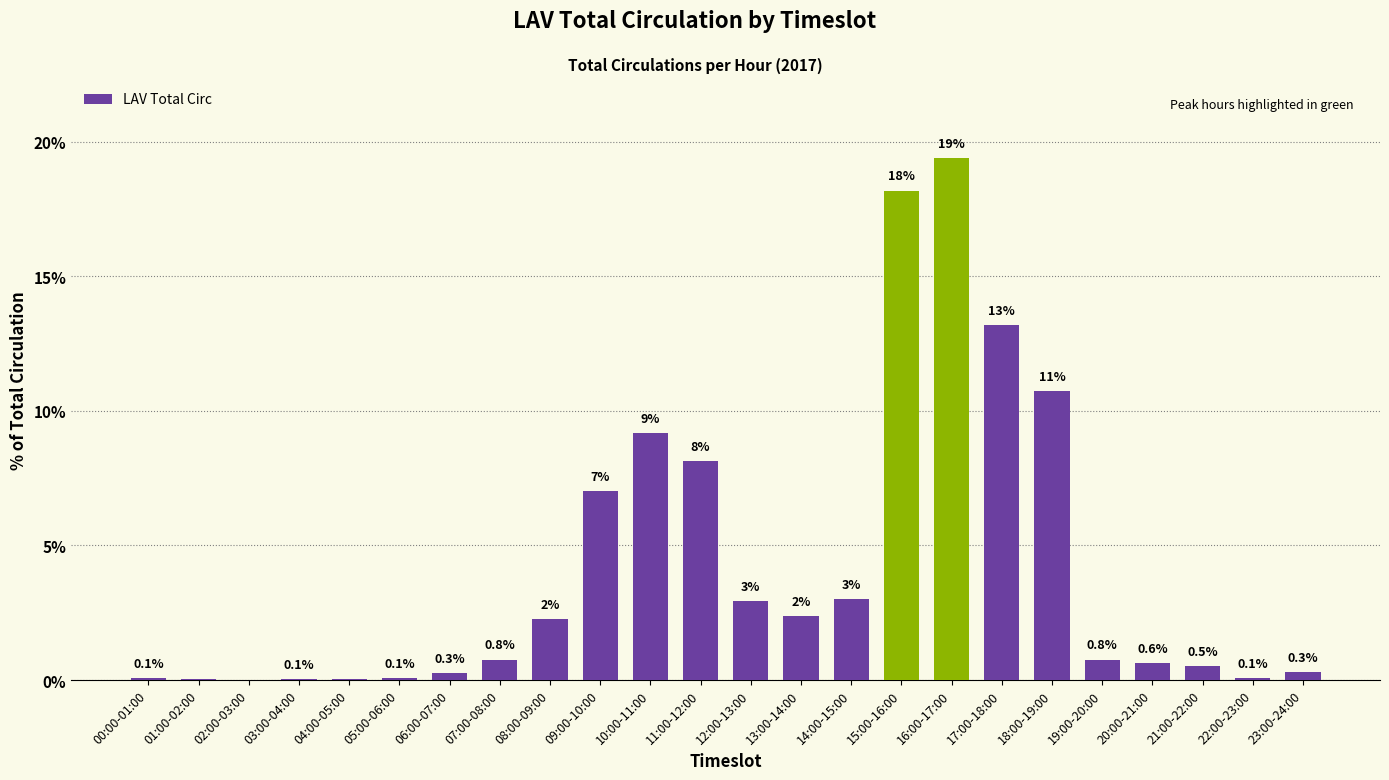

True or false: the data shows 0.0 at 02:00-03:00.

True